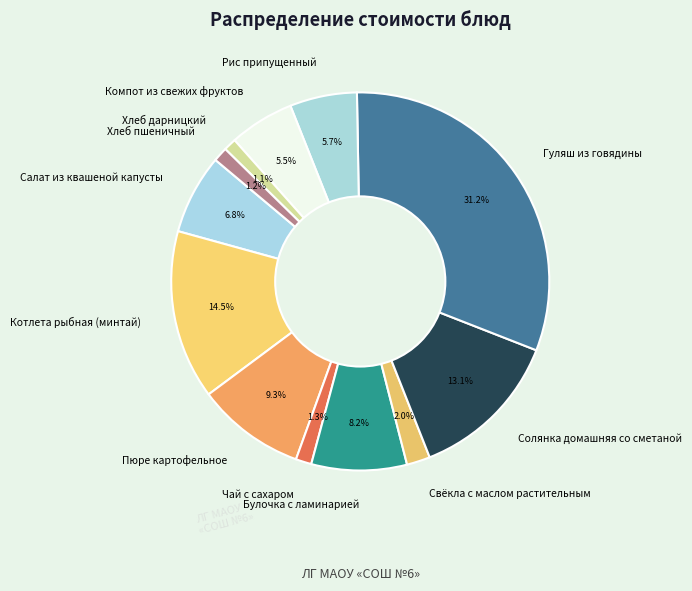

To the nearest percent, what is the average slice percentage?

8%